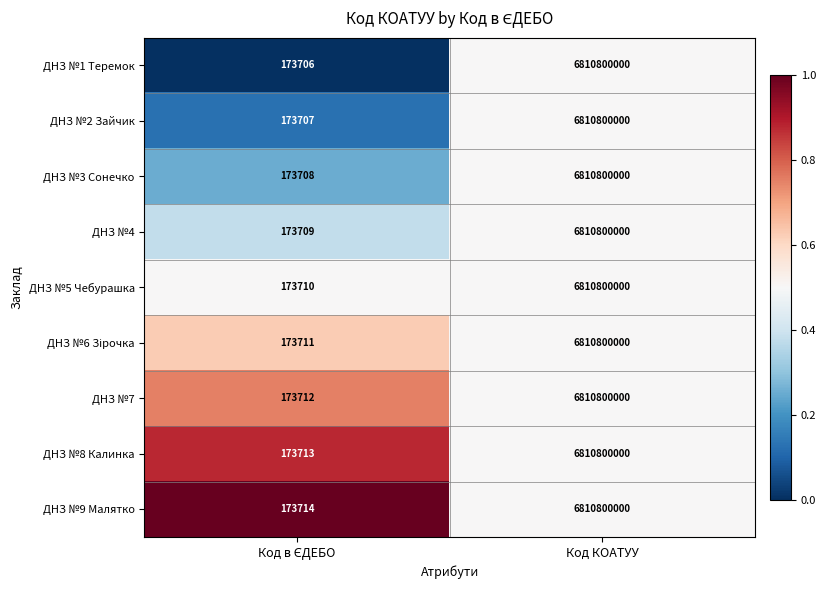

At which label does ДНЗ №3 Сонечко reach its peak?

Код КОАТУУ